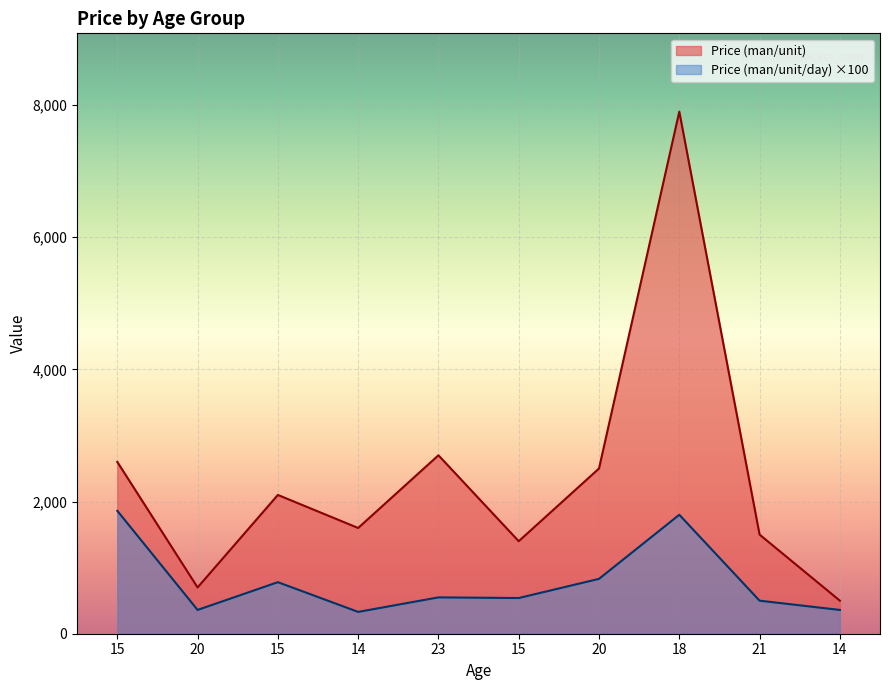

Is it true that Price (man/unit) equals 2100.0 at 15?

True